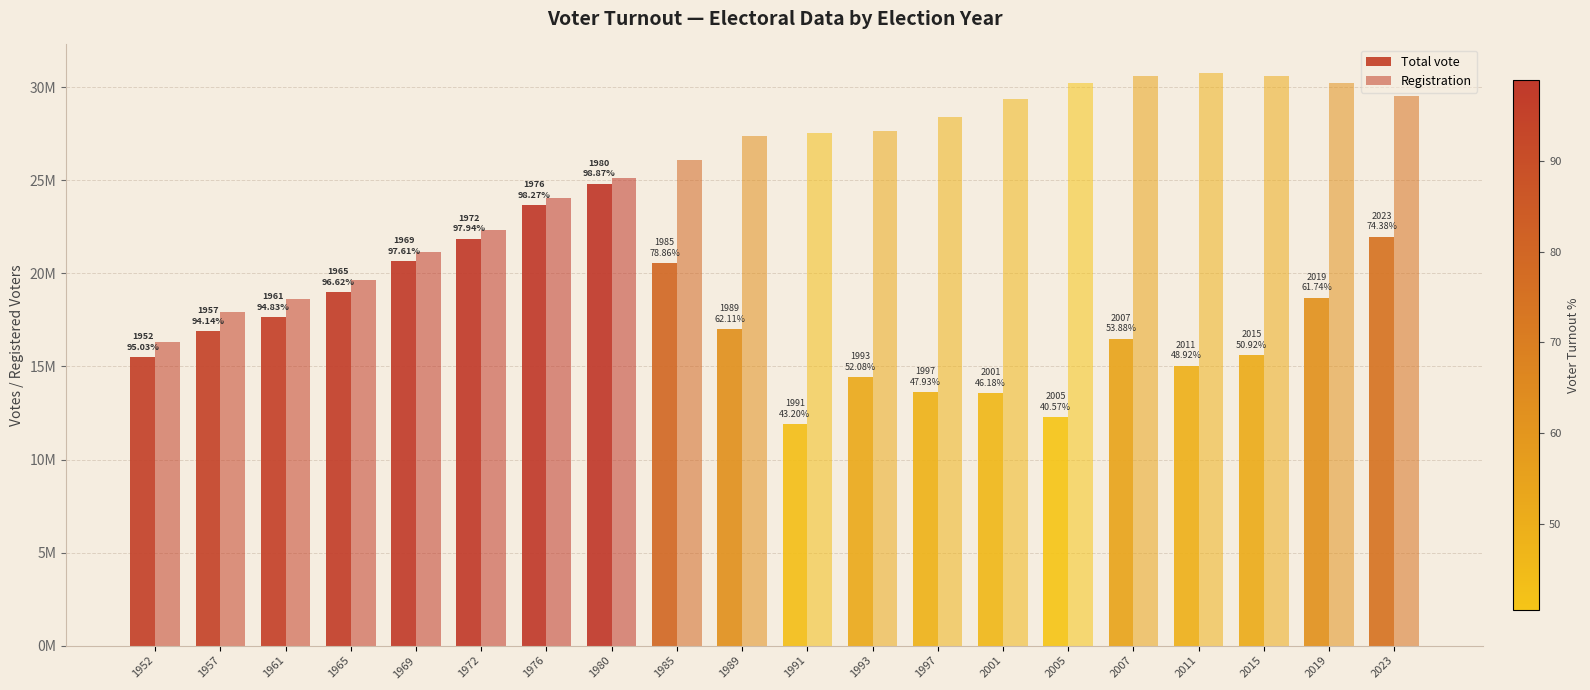

Reading right to left, transcribe all the data shown in this chart.

Total vote: 21966891	18678457	15595335	15050027	16495045	12263640	13559412	13616378	14415586	11886984	16994732	20554182	24816304	23652256	21854481	20642449	18982316	17653646	16892213	15495815
Registration: 29532595	30253556	30629150	30762931	30615471	30229031	29364455	28409054	27677302	27516166	27362313	26065497	25098816	24069579	22313851	21148879	19645803	18615185	17944081	16305891